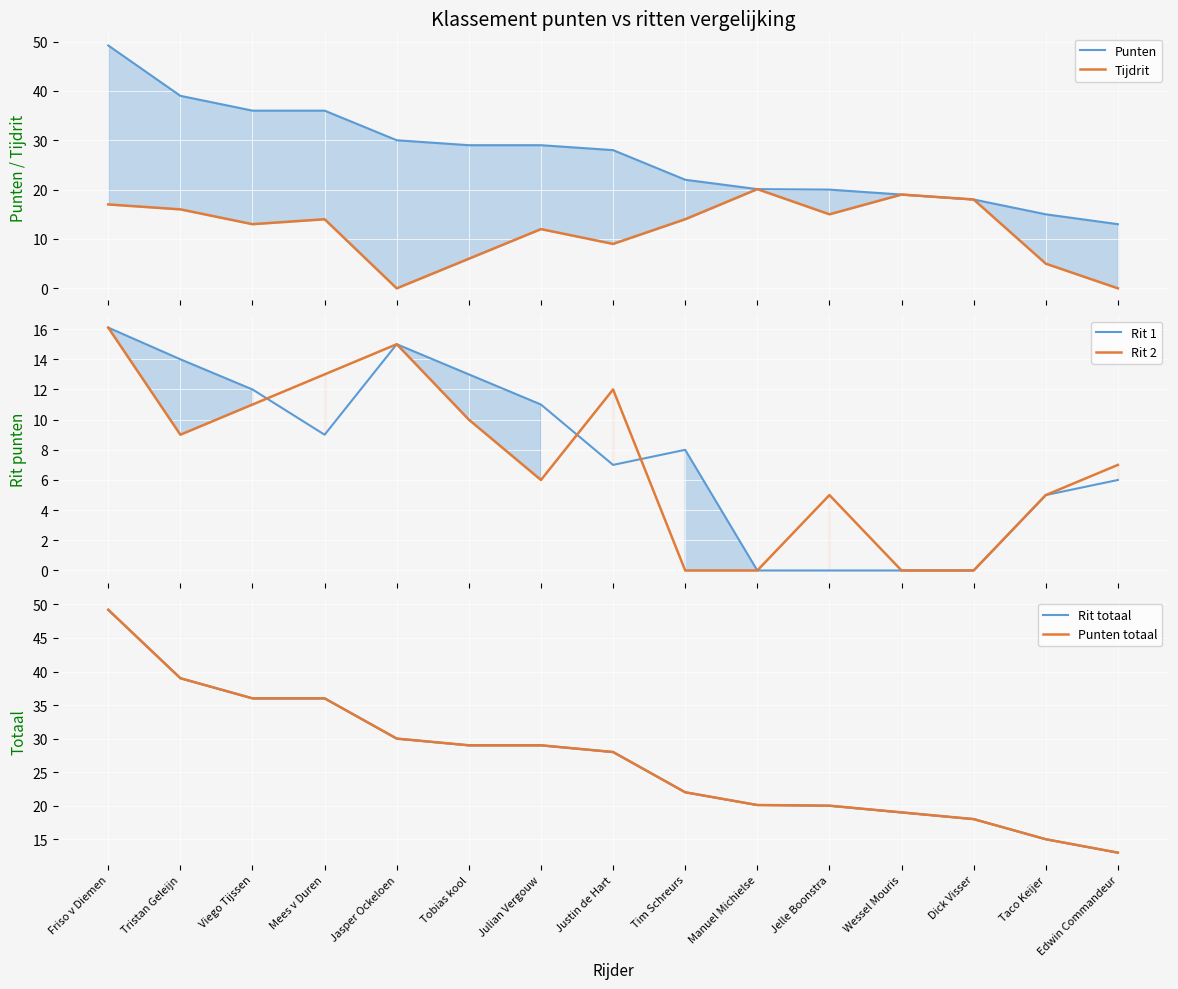

What position from the left is Tim Schreurs?

9